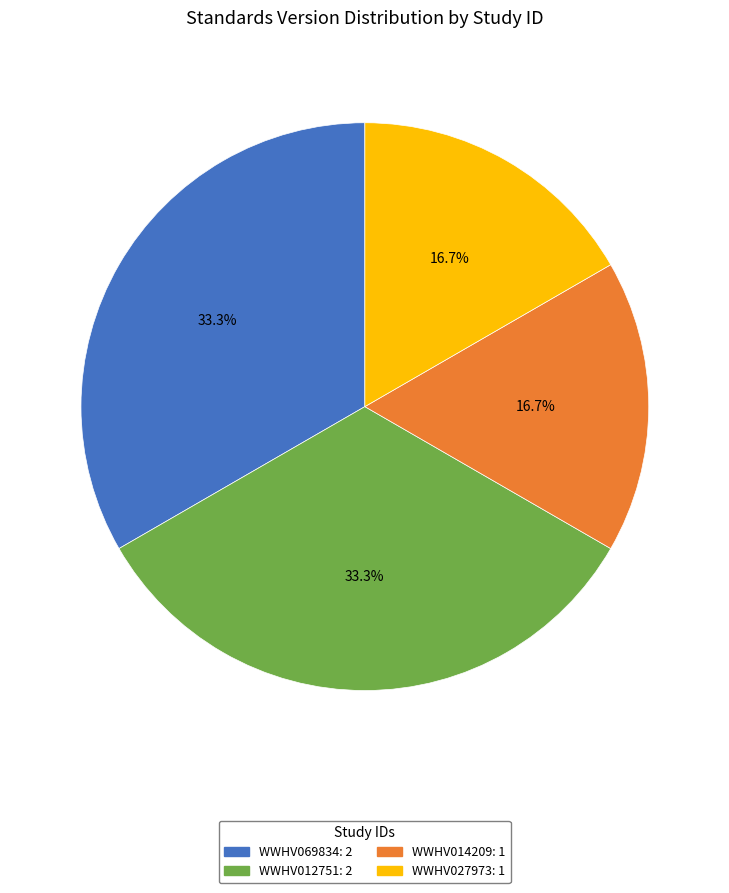

True or false: WWHV027973 accounts for 17% of the total.

True